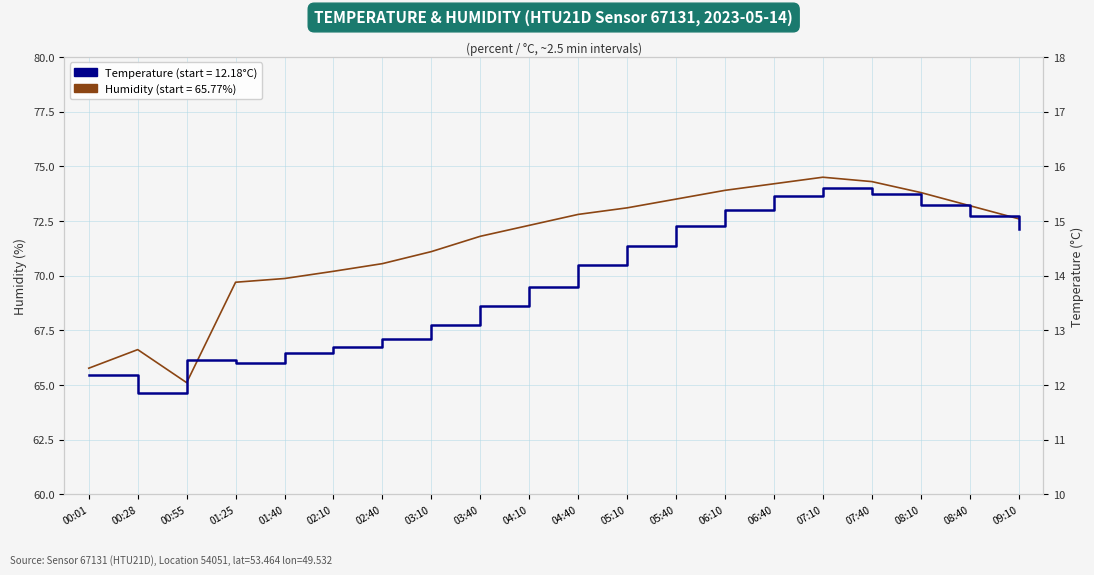

Is the value of humidity at 07:40 greater than the value of temperature at 05:10?

Yes